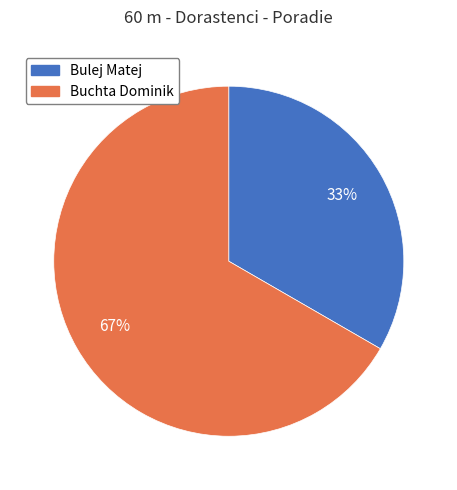

Is there any slice that represents more than half of the pie?

Yes